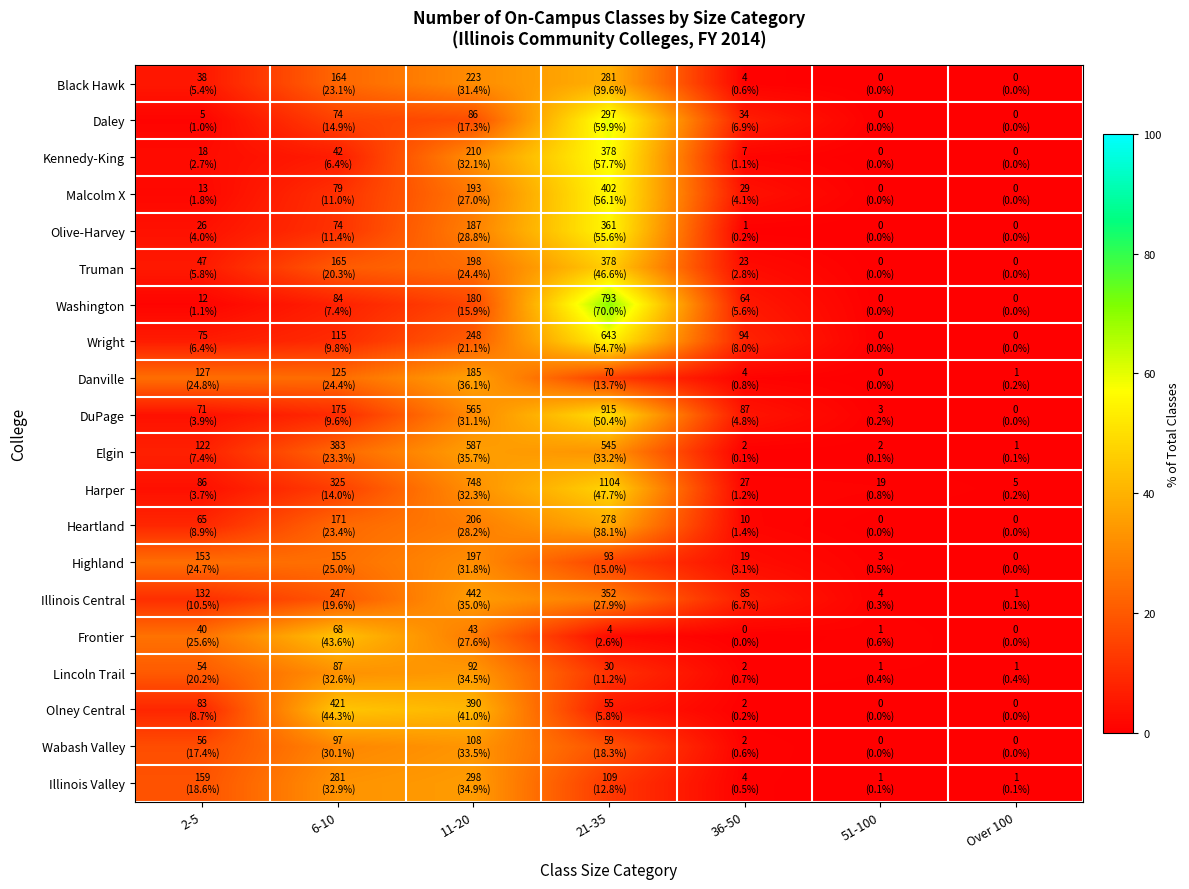

Reading left to right, list all the values displayed in this chart.

Black Hawk: 2-5=5.4	6-10=23.1	11-20=31.4	21-35=39.6	36-50=0.6	51-100=0.0	Over 100=0.0
Daley: 2-5=1.0	6-10=14.9	11-20=17.3	21-35=59.9	36-50=6.9	51-100=0.0	Over 100=0.0
Kennedy-King: 2-5=2.7	6-10=6.4	11-20=32.1	21-35=57.7	36-50=1.1	51-100=0.0	Over 100=0.0
Malcolm X: 2-5=1.8	6-10=11.0	11-20=27.0	21-35=56.1	36-50=4.1	51-100=0.0	Over 100=0.0
Olive-Harvey: 2-5=4.0	6-10=11.4	11-20=28.8	21-35=55.6	36-50=0.2	51-100=0.0	Over 100=0.0
Truman: 2-5=5.8	6-10=20.3	11-20=24.4	21-35=46.6	36-50=2.8	51-100=0.0	Over 100=0.0
Washington: 2-5=1.1	6-10=7.4	11-20=15.9	21-35=70.0	36-50=5.6	51-100=0.0	Over 100=0.0
Wright: 2-5=6.4	6-10=9.8	11-20=21.1	21-35=54.7	36-50=8.0	51-100=0.0	Over 100=0.0
Danville: 2-5=24.8	6-10=24.4	11-20=36.1	21-35=13.7	36-50=0.8	51-100=0.0	Over 100=0.2
DuPage: 2-5=3.9	6-10=9.6	11-20=31.1	21-35=50.4	36-50=4.8	51-100=0.2	Over 100=0.0
Elgin: 2-5=7.4	6-10=23.3	11-20=35.7	21-35=33.2	36-50=0.1	51-100=0.1	Over 100=0.1
Harper: 2-5=3.7	6-10=14.0	11-20=32.3	21-35=47.7	36-50=1.2	51-100=0.8	Over 100=0.2
Heartland: 2-5=8.9	6-10=23.4	11-20=28.2	21-35=38.1	36-50=1.4	51-100=0.0	Over 100=0.0
Highland: 2-5=24.7	6-10=25.0	11-20=31.8	21-35=15.0	36-50=3.1	51-100=0.5	Over 100=0.0
Illinois Central: 2-5=10.5	6-10=19.6	11-20=35.0	21-35=27.9	36-50=6.7	51-100=0.3	Over 100=0.1
Frontier: 2-5=25.6	6-10=43.6	11-20=27.6	21-35=2.6	36-50=0.0	51-100=0.6	Over 100=0.0
Lincoln Trail: 2-5=20.2	6-10=32.6	11-20=34.5	21-35=11.2	36-50=0.7	51-100=0.4	Over 100=0.4
Olney Central: 2-5=8.7	6-10=44.3	11-20=41.0	21-35=5.8	36-50=0.2	51-100=0.0	Over 100=0.0
Wabash Valley: 2-5=17.4	6-10=30.1	11-20=33.5	21-35=18.3	36-50=0.6	51-100=0.0	Over 100=0.0
Illinois Valley: 2-5=18.6	6-10=32.9	11-20=34.9	21-35=12.8	36-50=0.5	51-100=0.1	Over 100=0.1